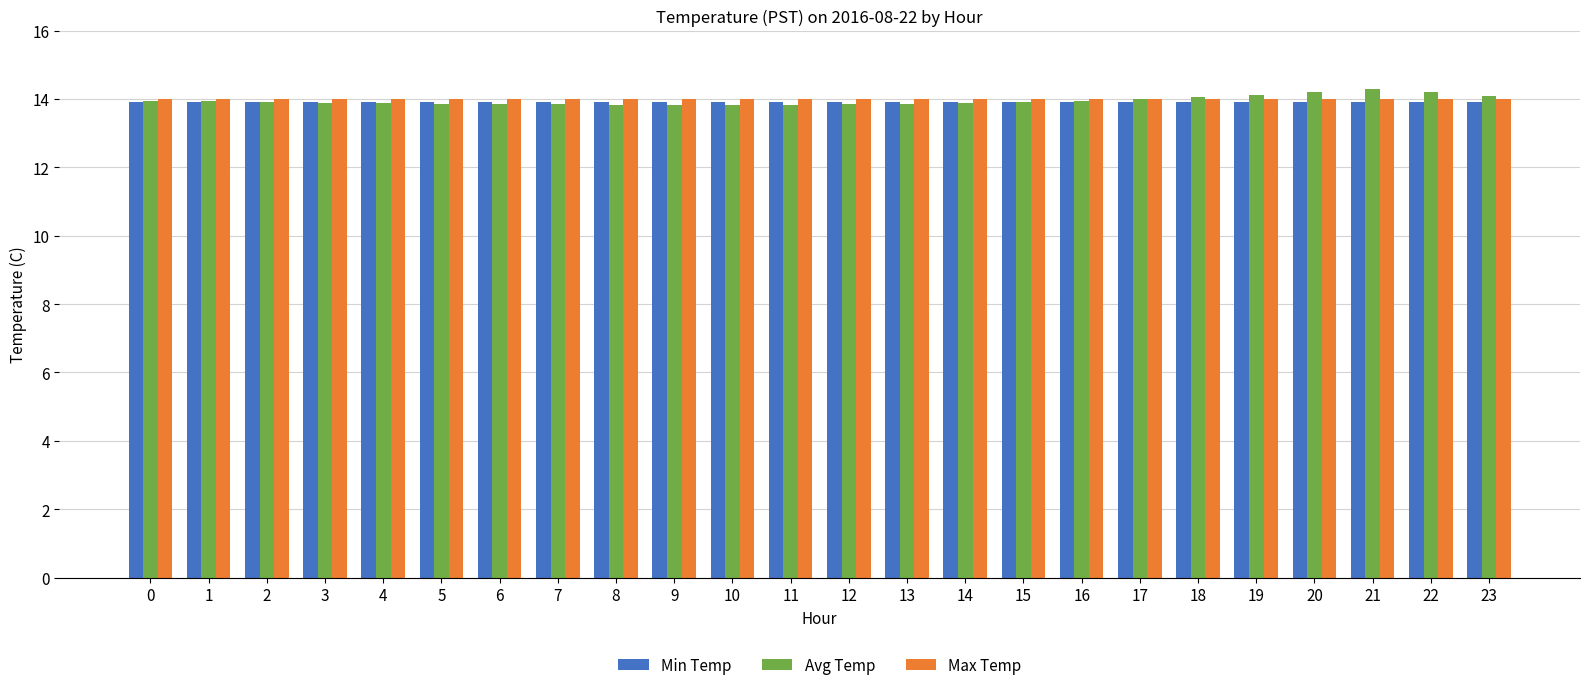

Count the number of data series in this chart.

3